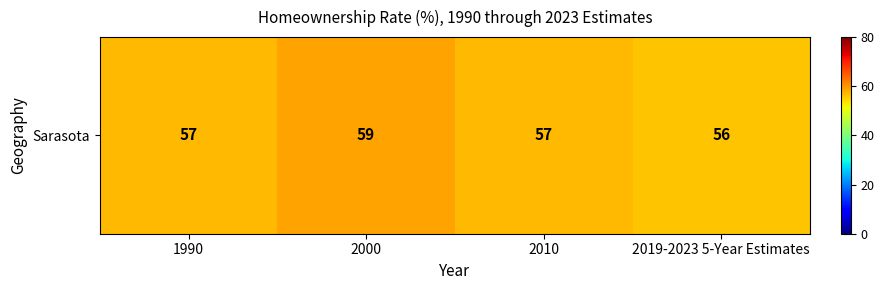

Reading left to right, extract all data points from this chart.

57	59	57	56